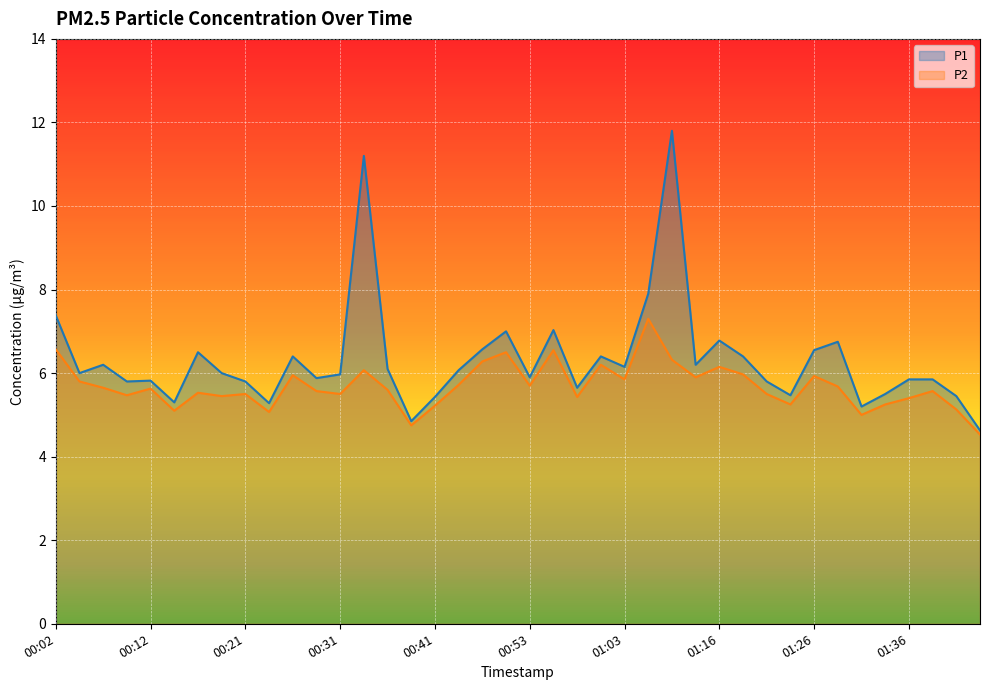

What is the label of the 37th point from the right?

00:09